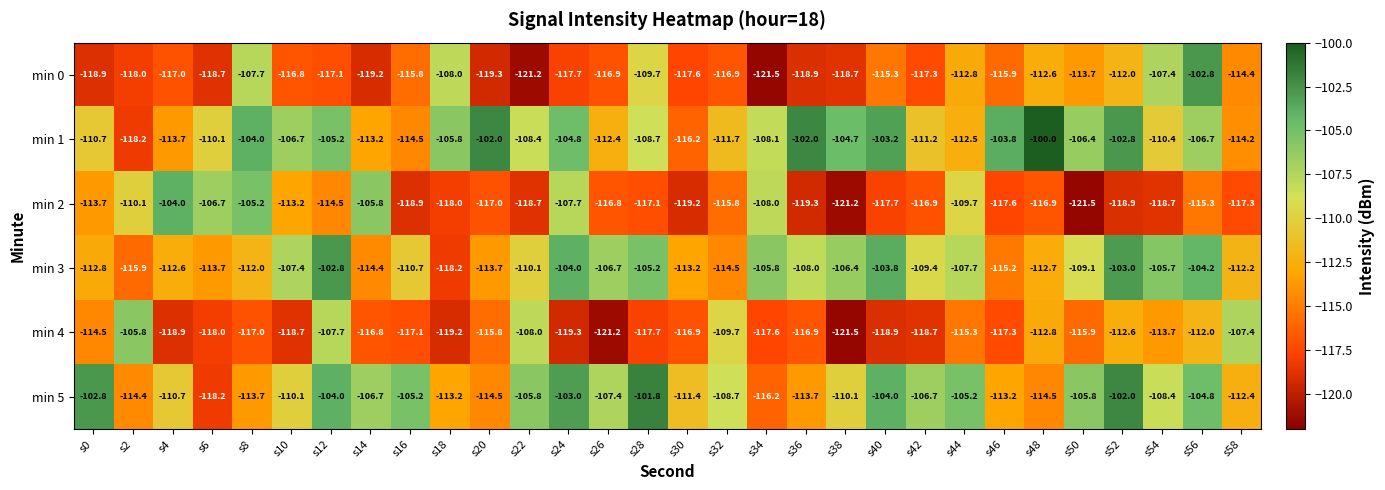

Rank the series at s0 from highest to lowest value.

min 5, min 1, min 3, min 2, min 4, min 0